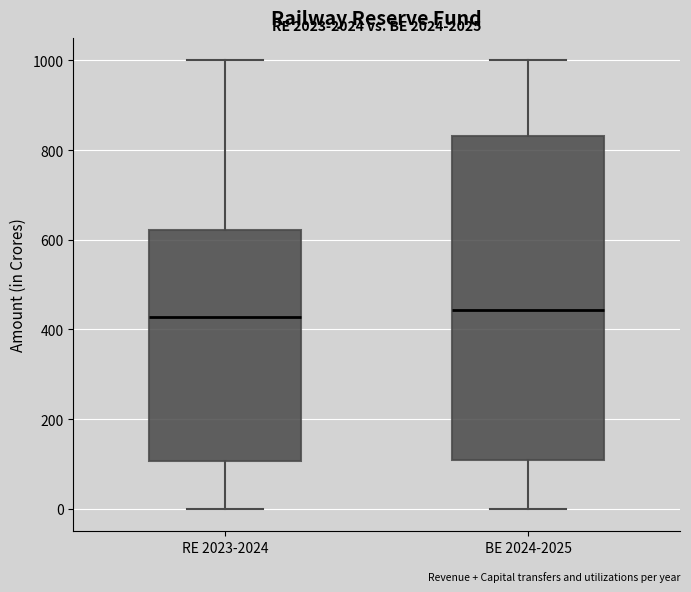

Reading left to right, transcribe this box plot: for each box, give where its median line is, the range the box spans, and where its two whiskers end, as read against the y-axis. The values are not printed on the chart, so give them approximately, as read against the axis.

RE 2023-2024: median 420, box 100 to 620, whiskers 0 to 1000
BE 2024-2025: median 440, box 100 to 840, whiskers 0 to 1000